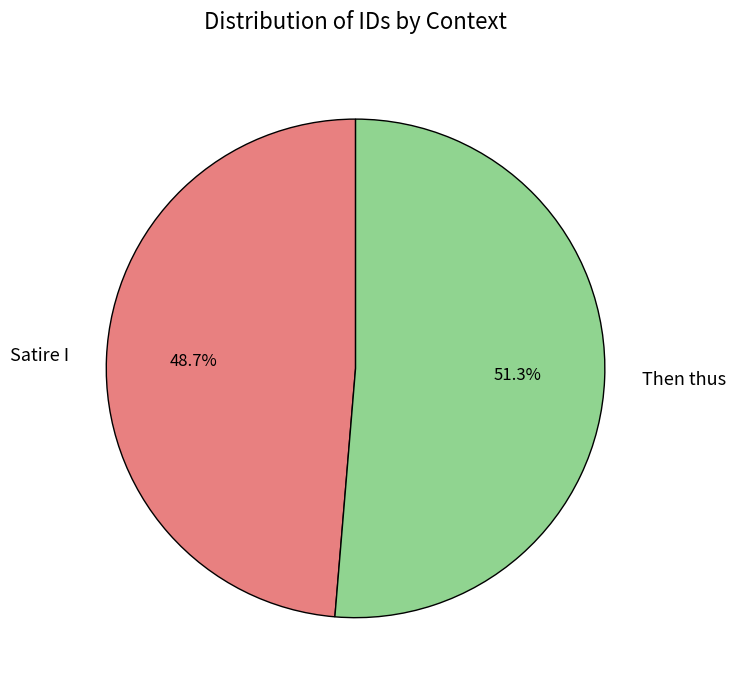

Which slice is the largest?

Then thus